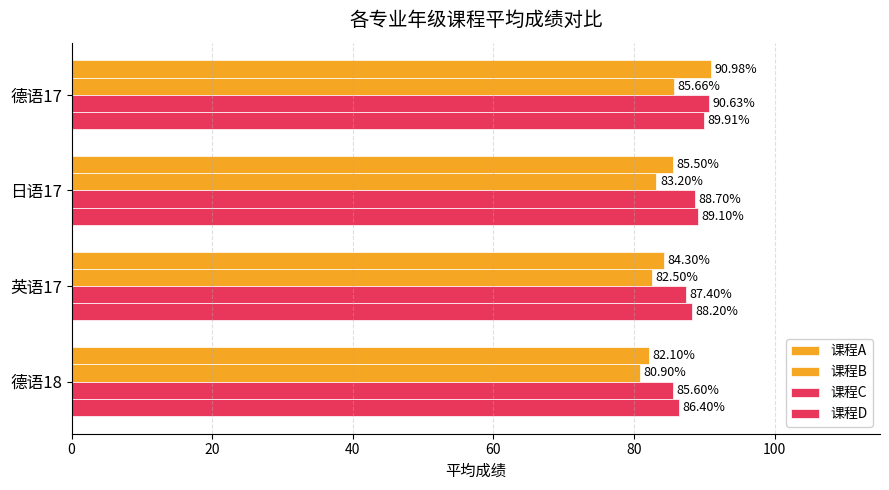

How many data points in 课程A are above 85?

2